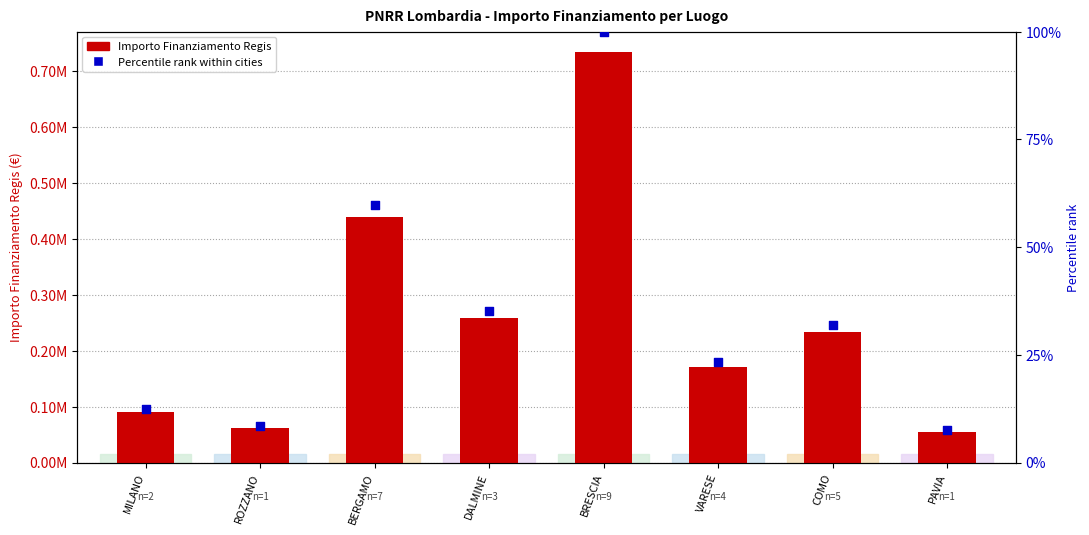

Which series reaches the minimum Y coordinate?

Percentile rank within cities